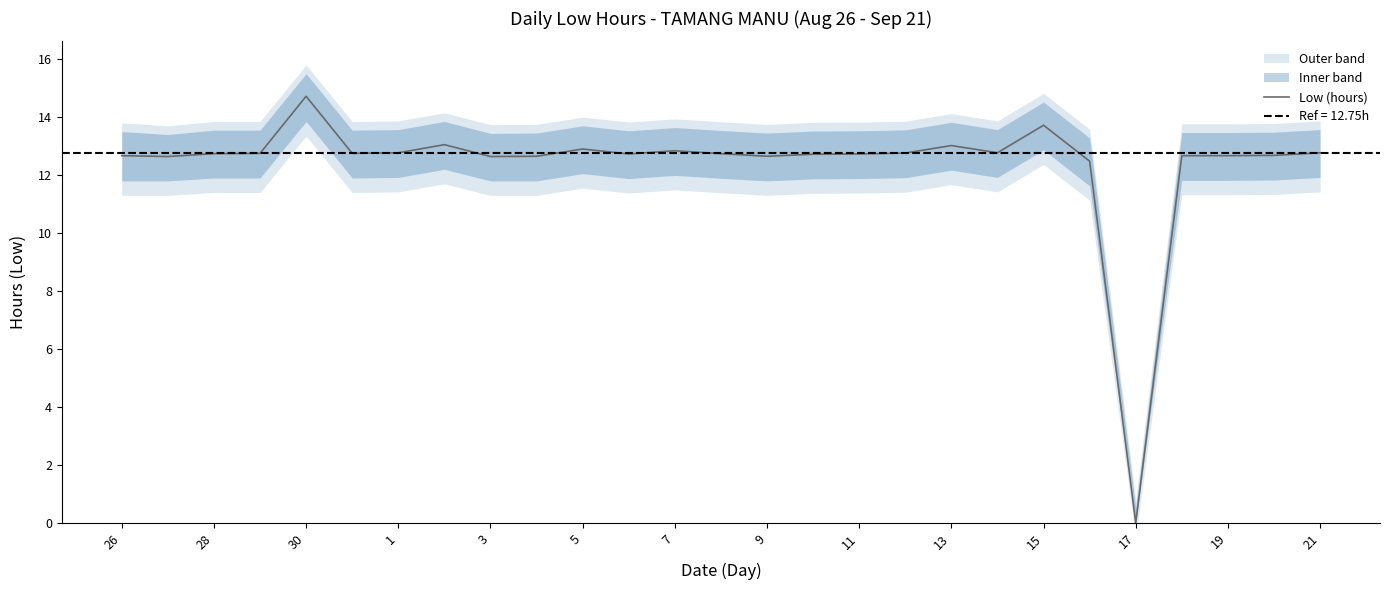

The value of Low (hours) at 9 is 12.7. True or false?

True